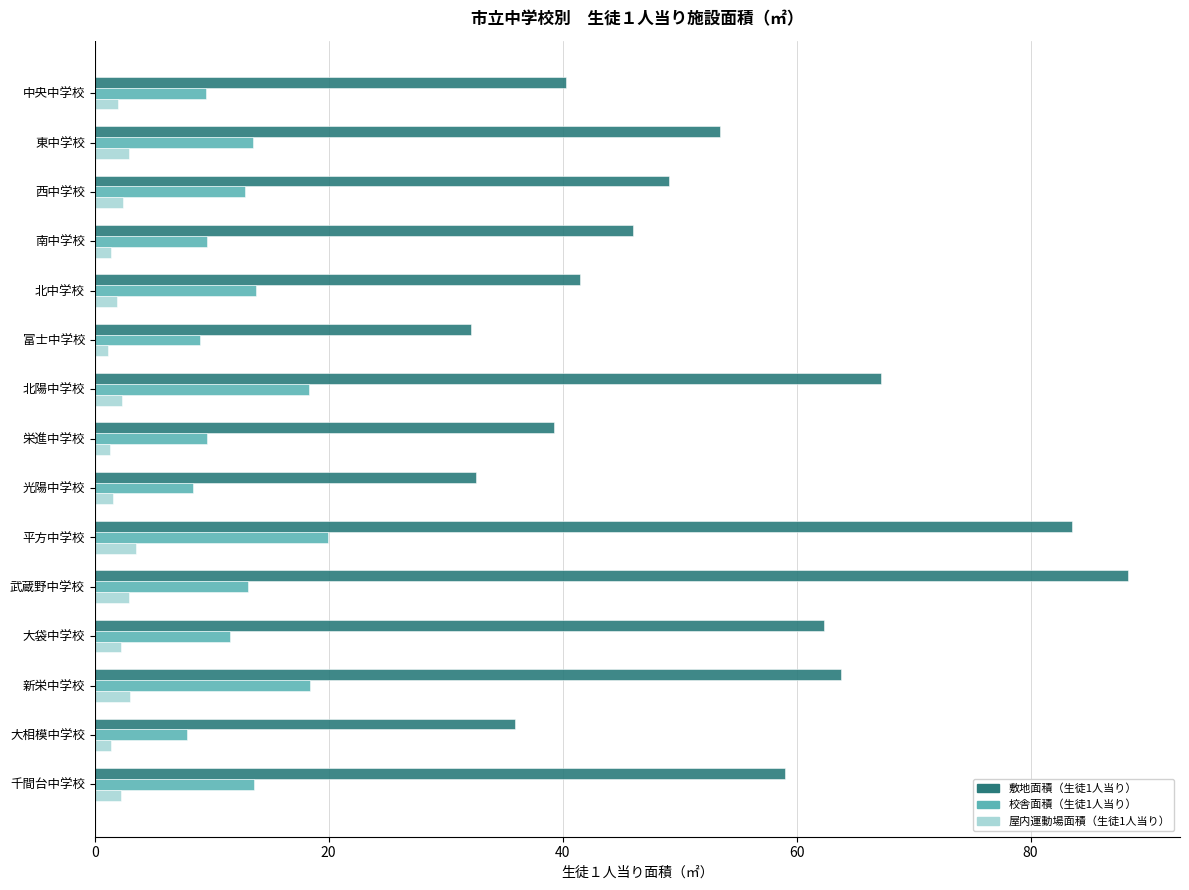

What is the maximum value shown in the chart?

88.4